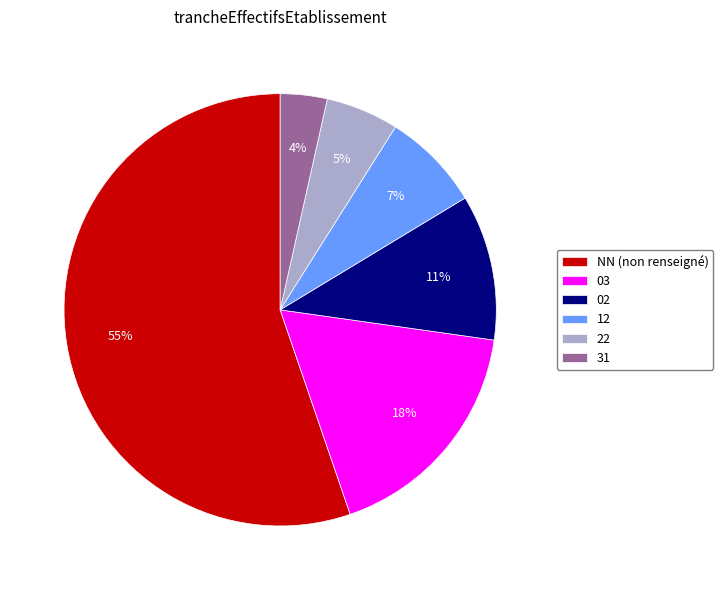

Rank the categories by value from highest to lowest.

NN, 03, 02, 12, 22, 31